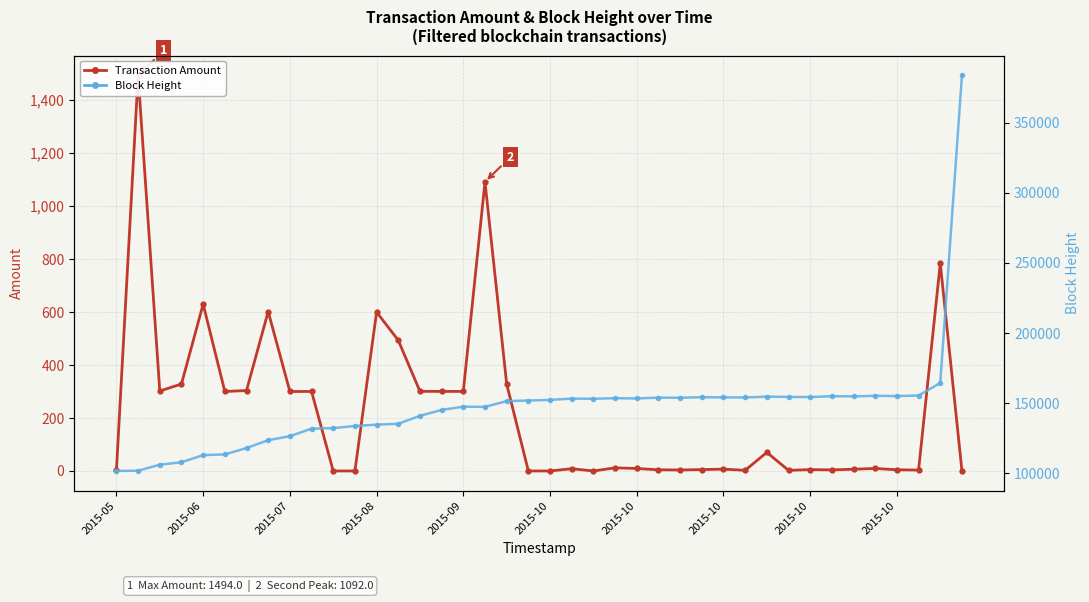

Where is the first local minimum for Block Height?

17